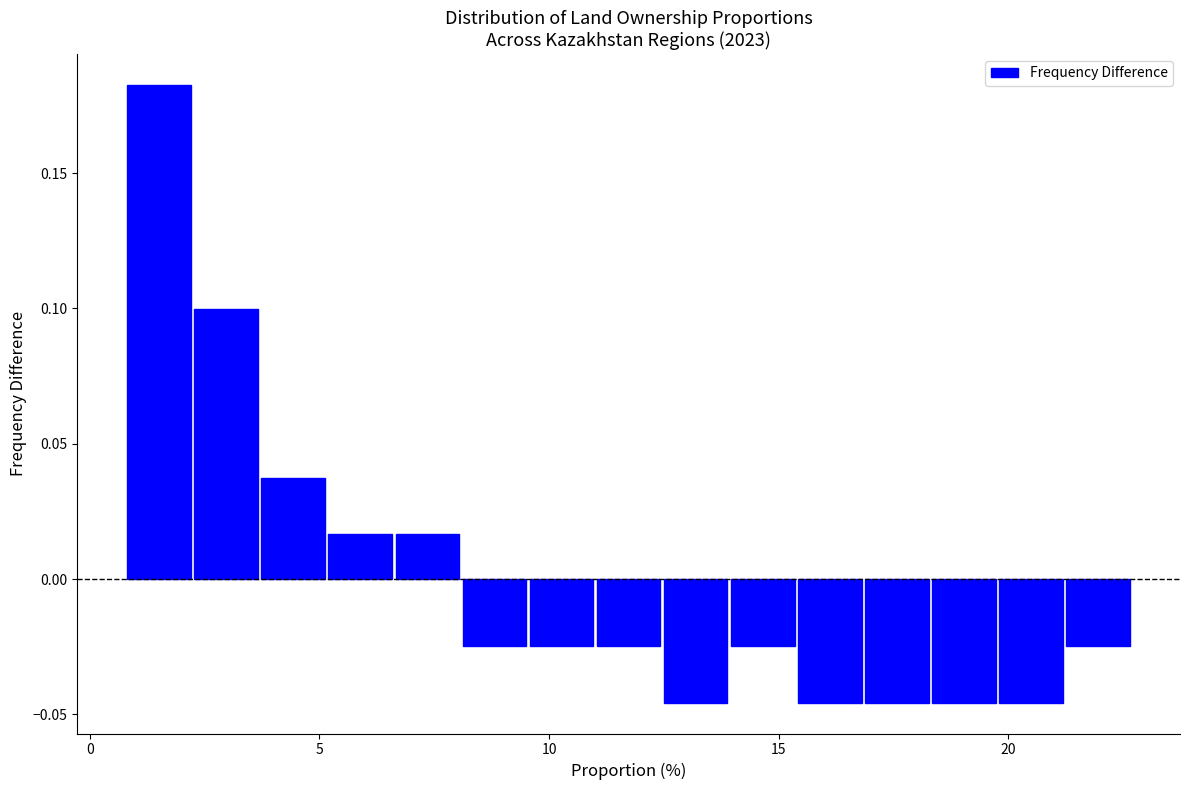

Around what value on the x-axis is the tallest bar? Give the approximate position of its centre, as read against the axis.

1.5